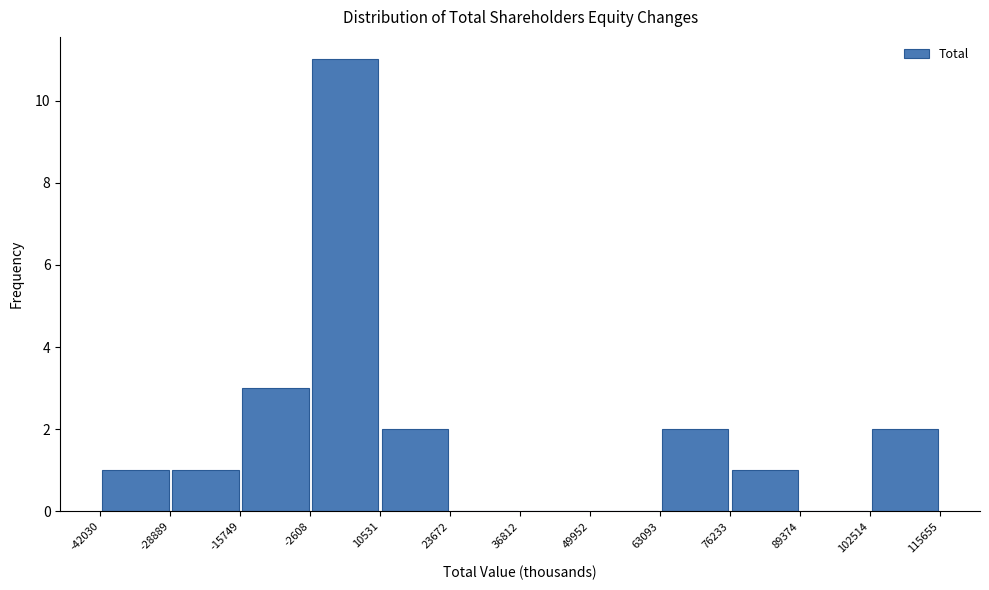

What is the height of the bar covering -2608 to 10531 on the x-axis? The values are not printed on the chart, so give them approximately, as read against the axis.

11